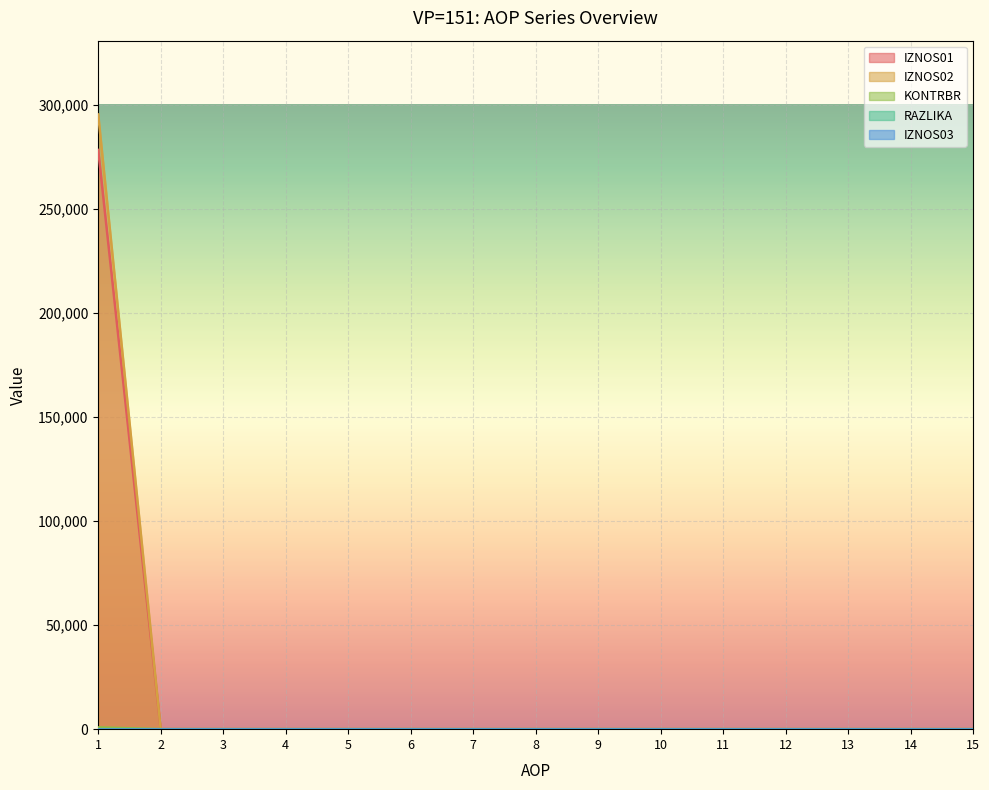

Which series has the widest spread of values?

IZNOS02